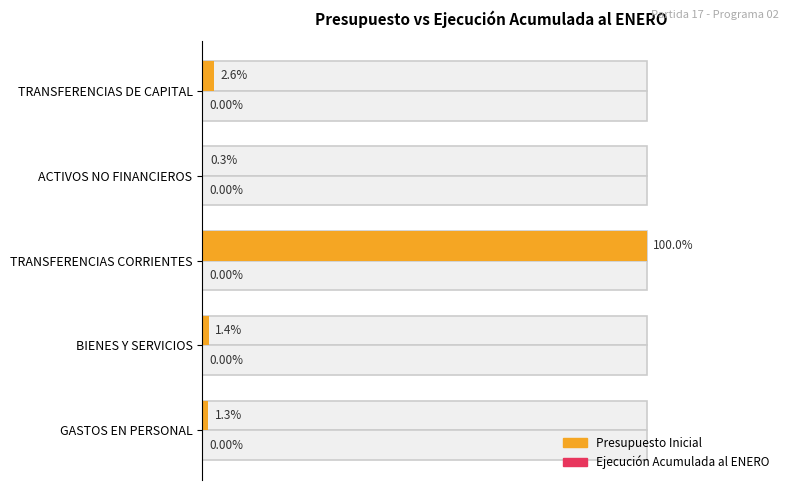

What is the sum of all Presupuesto Inicial values?

105.5